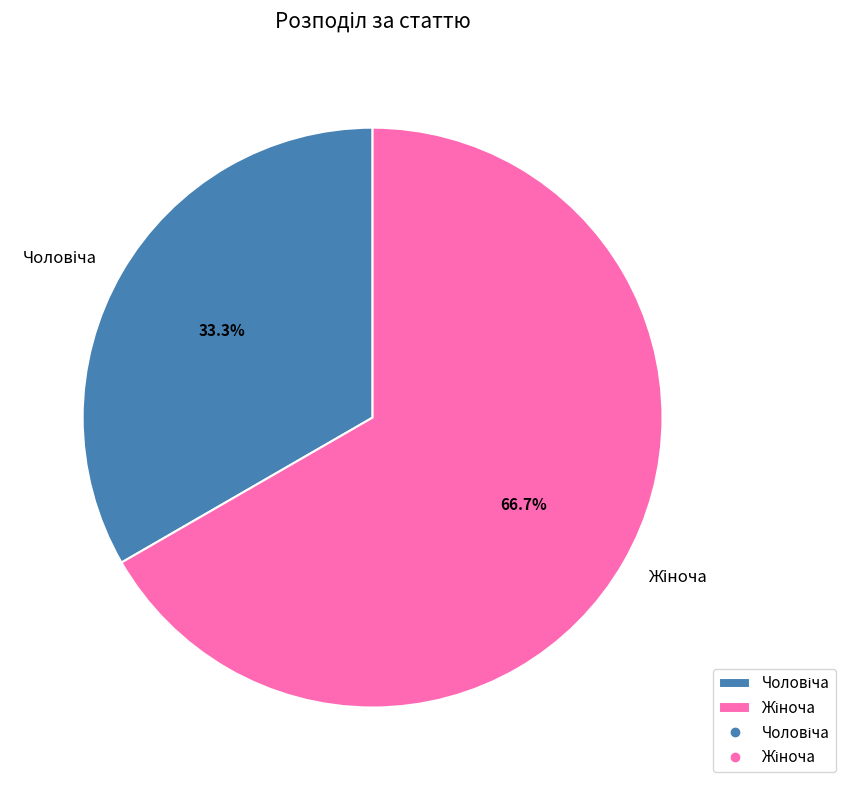

Approximately how many times larger is the value at Жіноча compared to Чоловіча?

2.0